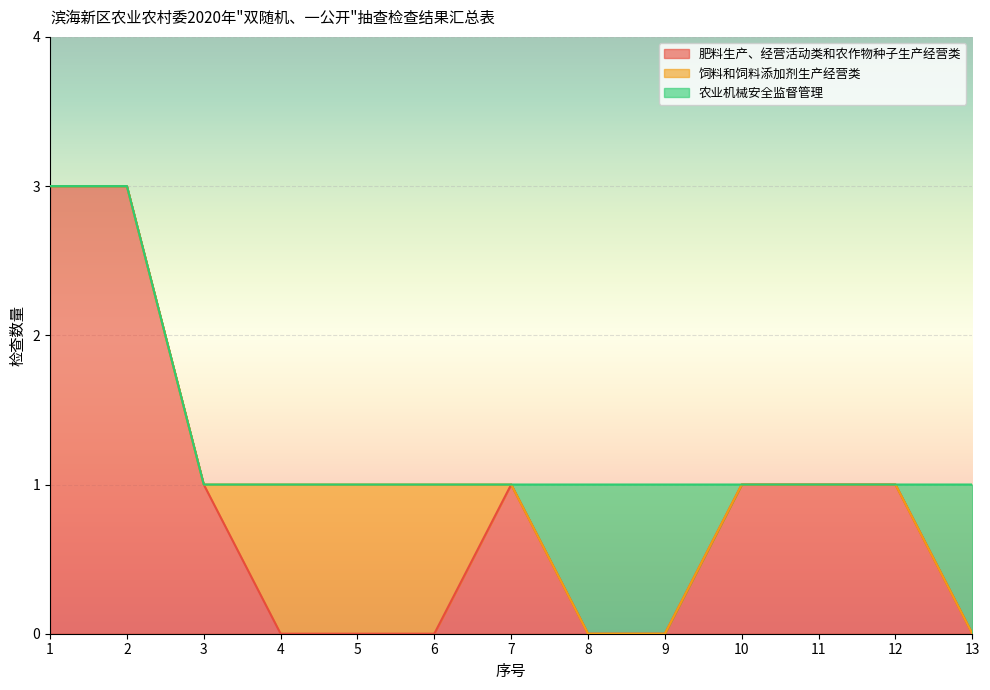

The 农业机械安全监督管理 series shows 1 at 10. True or false?

False